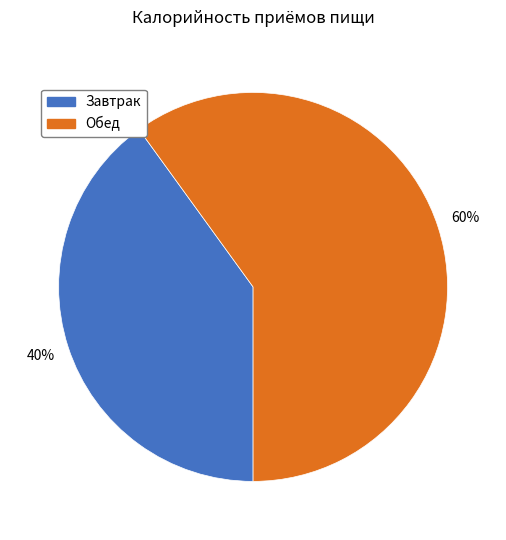

What percentage is the Завтрак slice, to the nearest percent?

40%